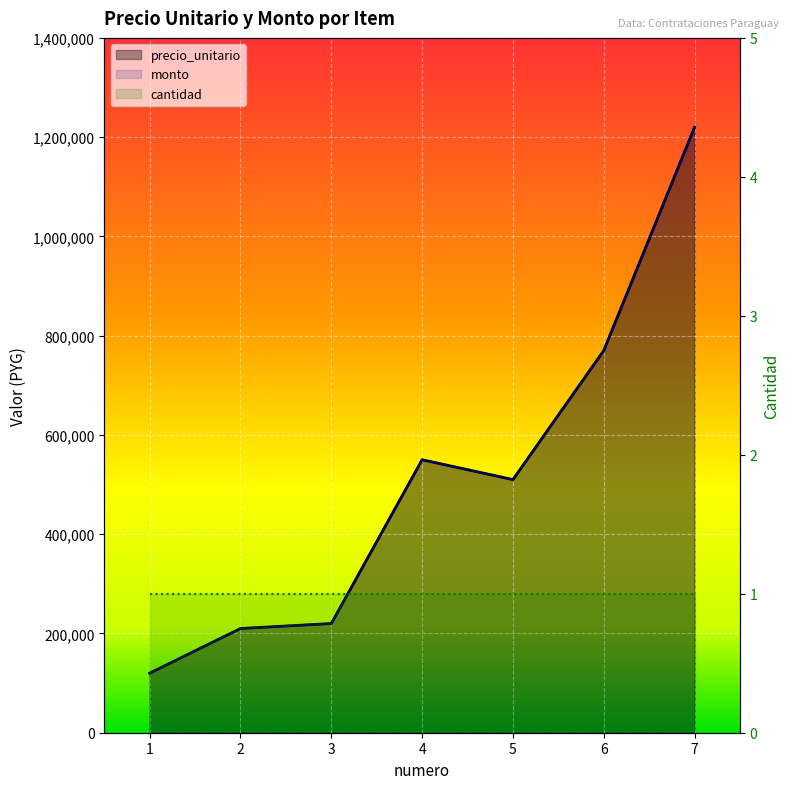

Which series has the largest total across all categories?

precio_unitario